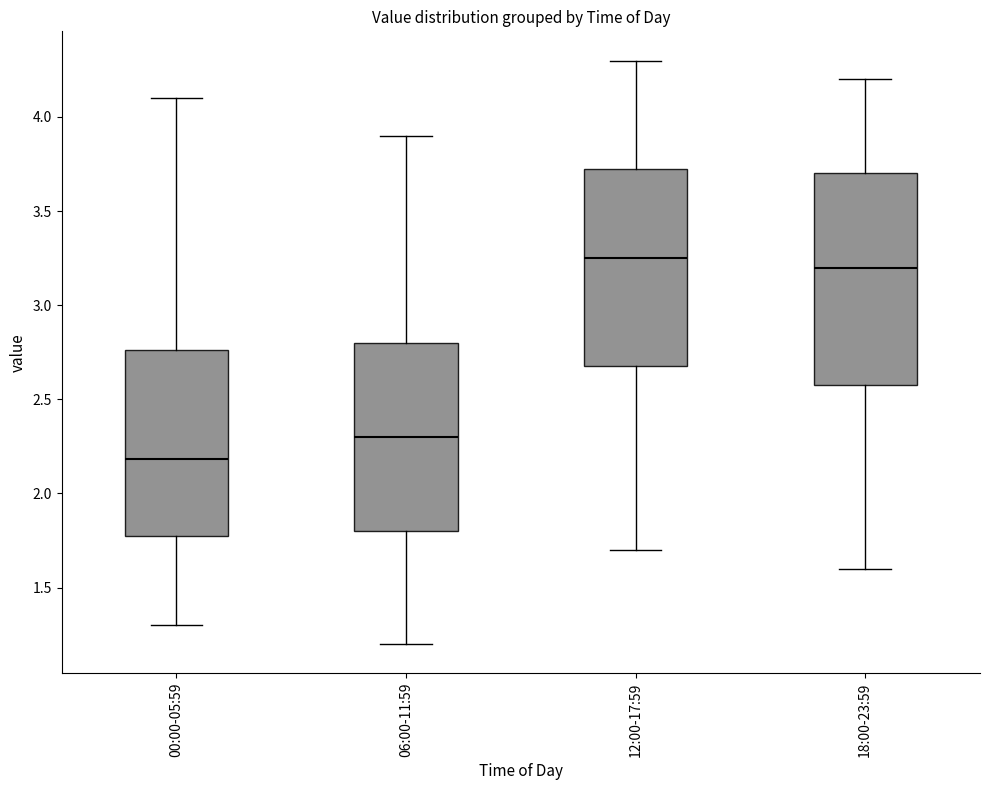

Reading left to right, transcribe this box plot: for each box, give where its median line is, the range the box spans, and where its two whiskers end, as read against the y-axis. The values are not printed on the chart, so give them approximately, as read against the axis.

00:00-05:59: median 2.20, box 1.80 to 2.75, whiskers 1.30 to 4.10
06:00-11:59: median 2.30, box 1.80 to 2.80, whiskers 1.20 to 3.90
12:00-17:59: median 3.25, box 2.70 to 3.75, whiskers 1.70 to 4.30
18:00-23:59: median 3.20, box 2.60 to 3.70, whiskers 1.60 to 4.20